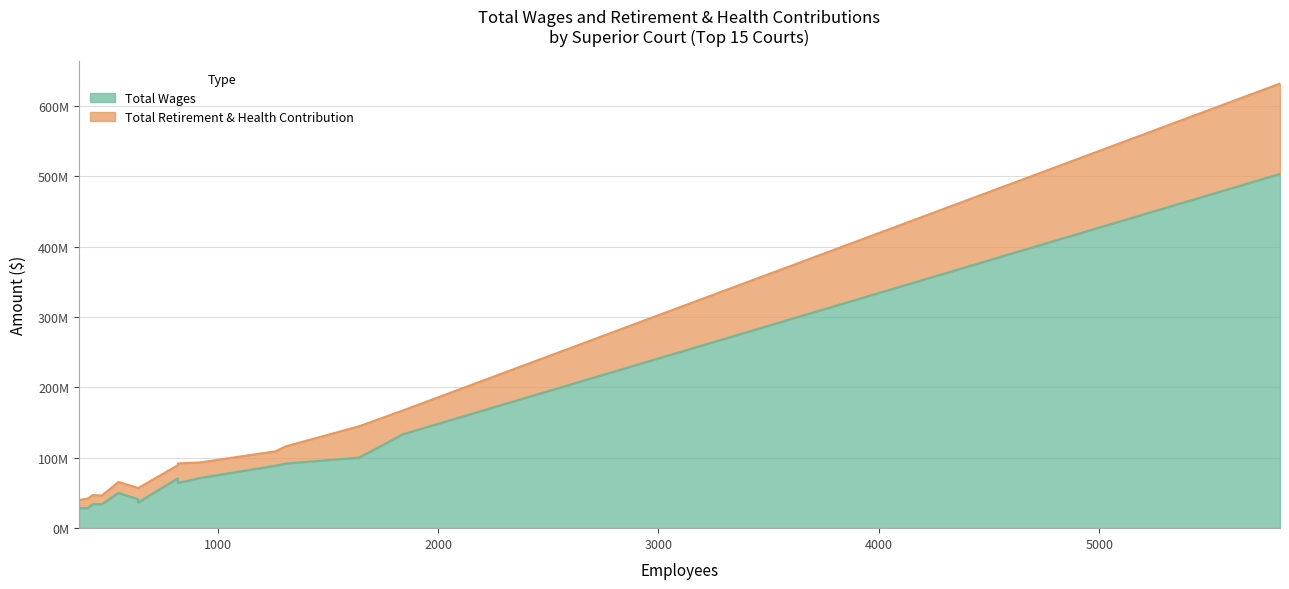

Which series has the largest total across all categories?

Total Wages